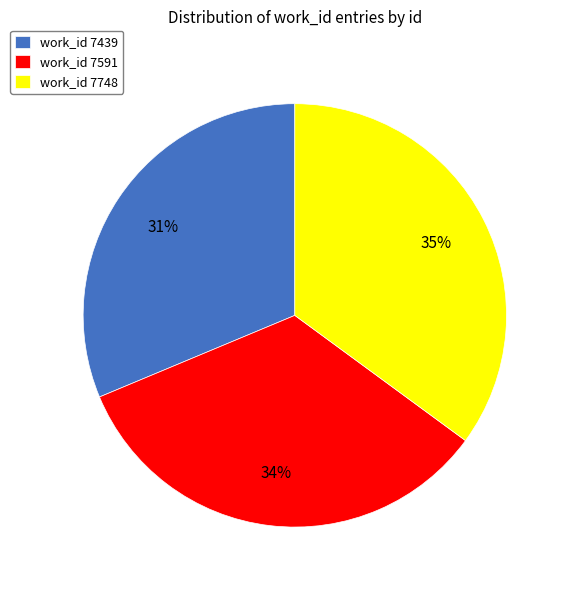

To the nearest percent, what portion does work_id 7439 represent?

31%